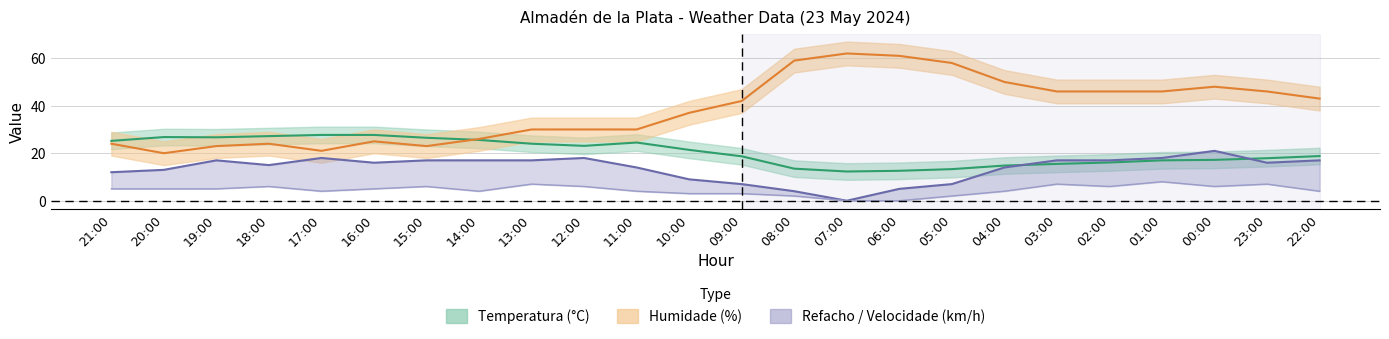

At 14:00, list the series in order from smallest to largest.

Velocidade vento (km/h), Refacho (km/h), Temperatura (°C), Humidade (%)